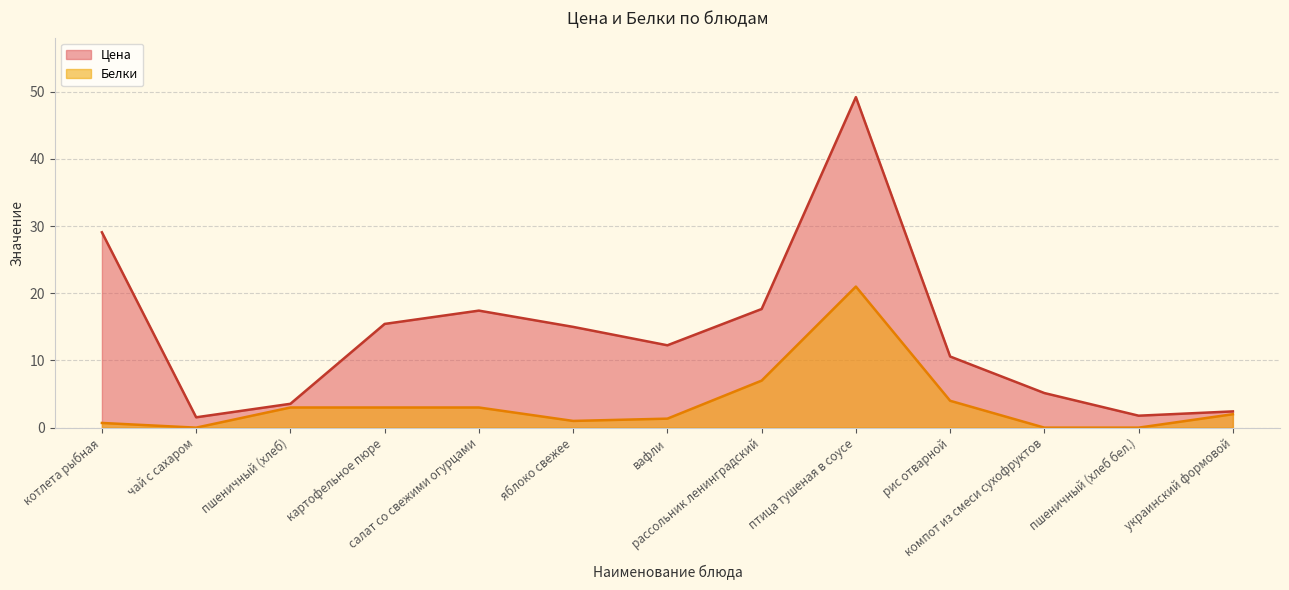

At which category does Белки reach its first local peak?

птица тушеная в соусе